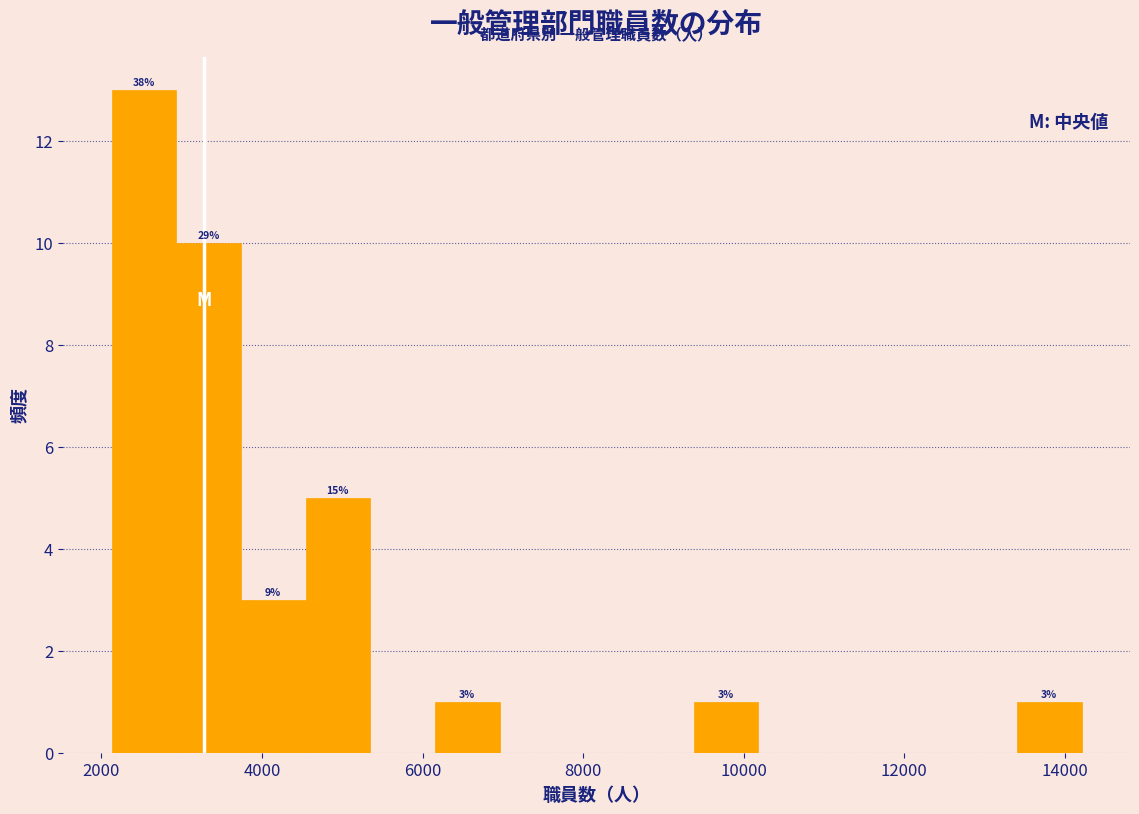

Over which range of the x-axis is the bar tallest?

2200 to 3000